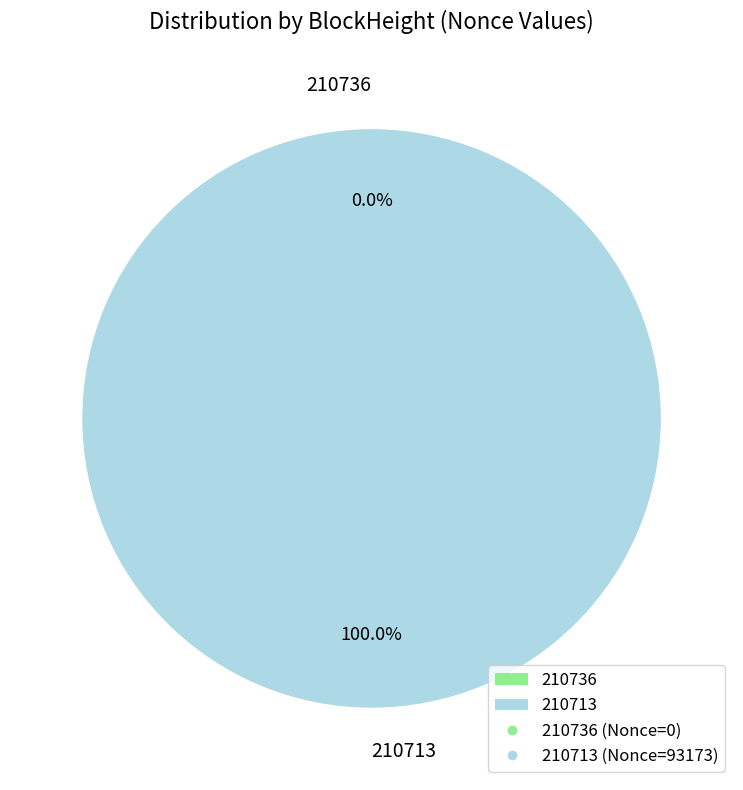

Which slice is the largest?

210713